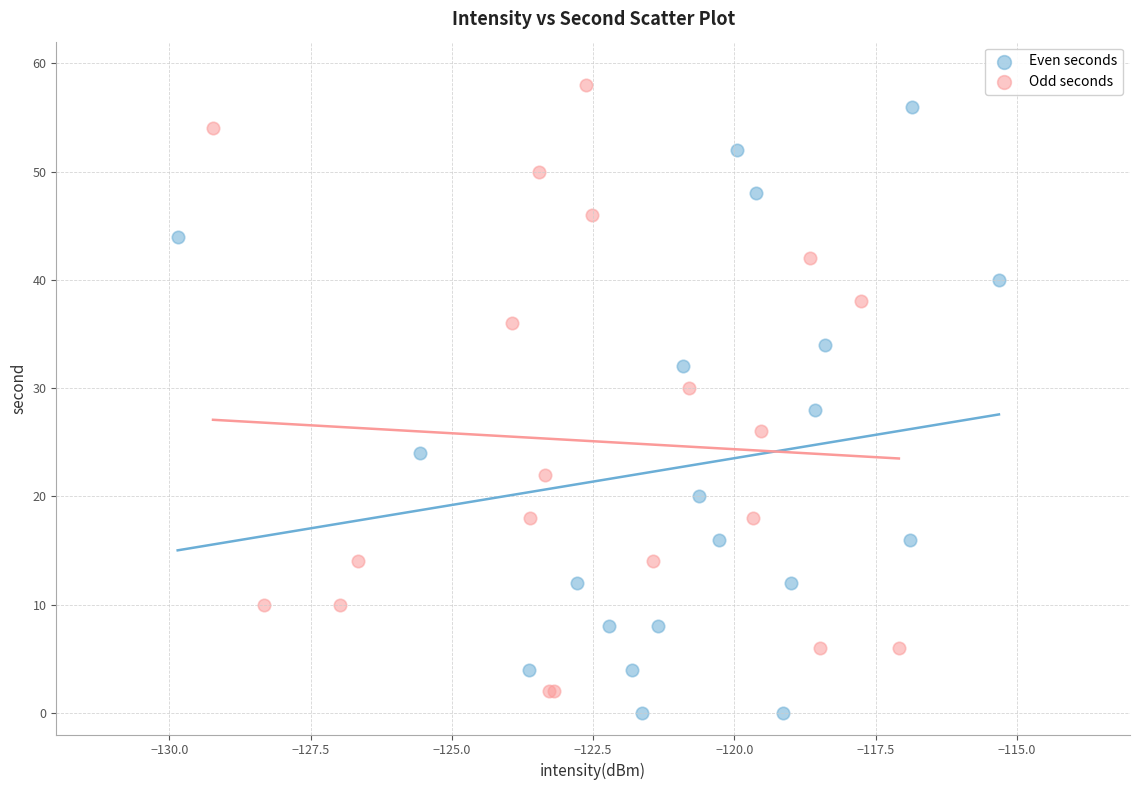

What are all the series names shown in the legend?

Even seconds, Odd seconds